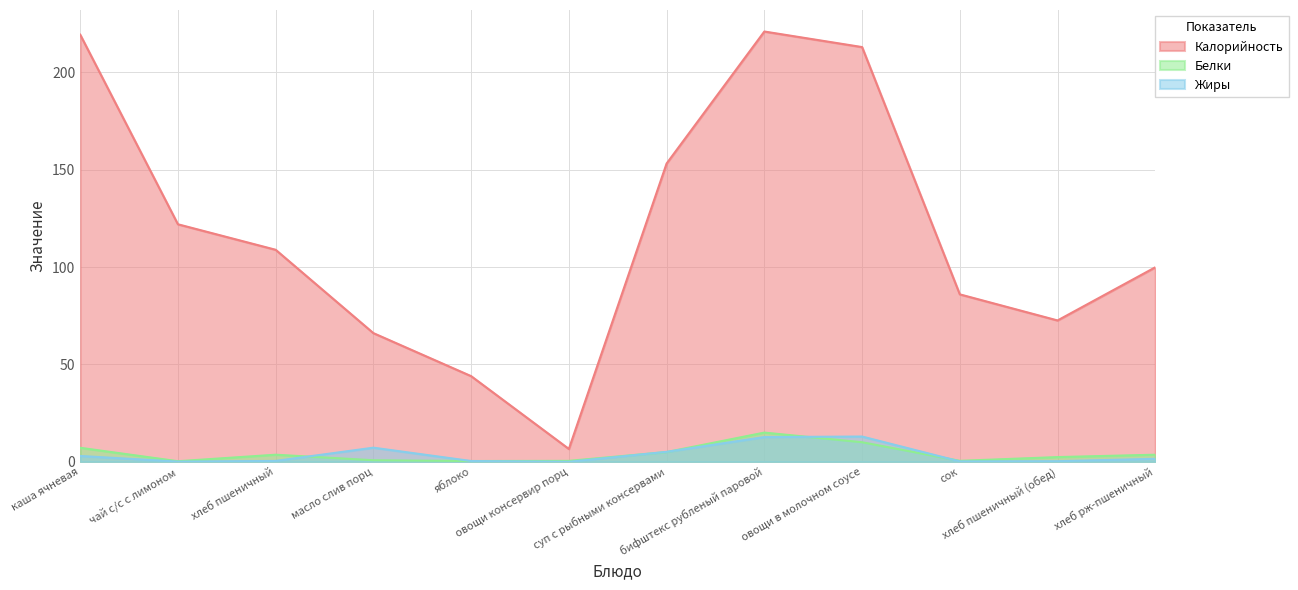

Reading right to left, list all the values displayed in this chart.

Калорийность: хлеб рж-пшеничный=99.9	хлеб пшеничный (обед)=72.6	сок=86.0	овощи в молочном соусе=213.0	бифштекс рубленый паровой=221.0	суп с рыбными консервами=153.2	овощи консервир порц=6.6	яблоко=44.0	масло слив порц=66.1	хлеб пшеничный=108.9	чай с/с с лимоном=122.0	каша ячневая=219.4
Белки: хлеб рж-пшеничный=3.6	хлеб пшеничный (обед)=2.4	сок=0.5	овощи в молочном соусе=10.1	бифштекс рубленый паровой=15.0	суп с рыбными консервами=5.0	овощи консервир порц=0.5	яблоко=0.4	масло слив порц=0.8	хлеб пшеничный=3.6	чай с/с с лимоном=0.3	каша ячневая=7.2
Жиры: хлеб рж-пшеничный=1.5	хлеб пшеничный (обед)=0.3	сок=0.2	овощи в молочном соусе=13.0	бифштекс рубленый паровой=12.7	суп с рыбными консервами=5.1	овощи консервир порц=0.0	яблоко=0.4	масло слив порц=7.2	хлеб пшеничный=0.5	чай с/с с лимоном=0.1	каша ячневая=3.0